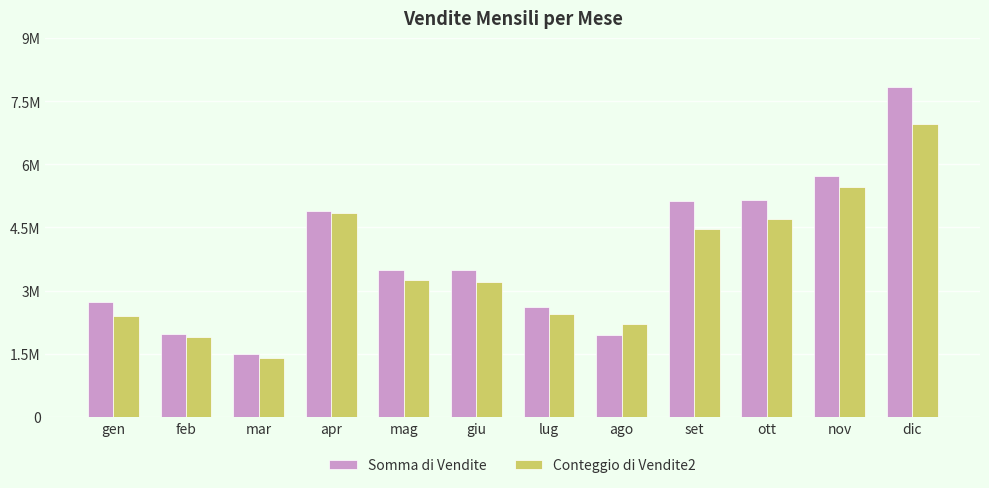

What is the value of the Conteggio di Vendite2 bar at the 11th from the left?

5450000